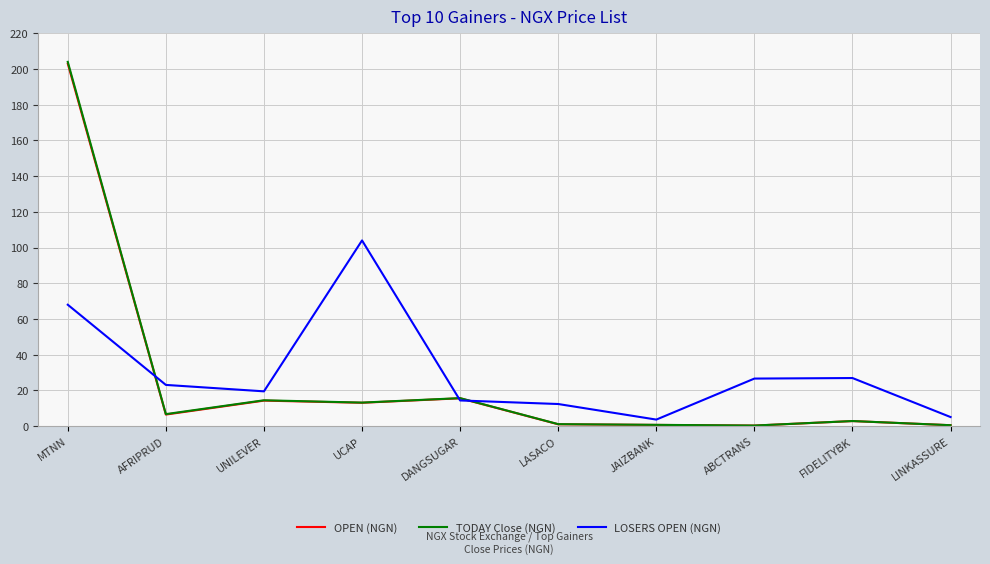

Which label corresponds to the largest value in the chart?

MTNN